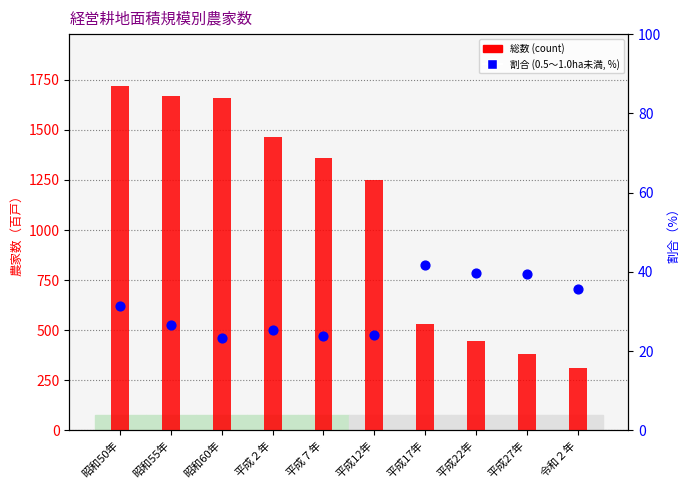

Which series has the largest total across all categories?

総数 (count)